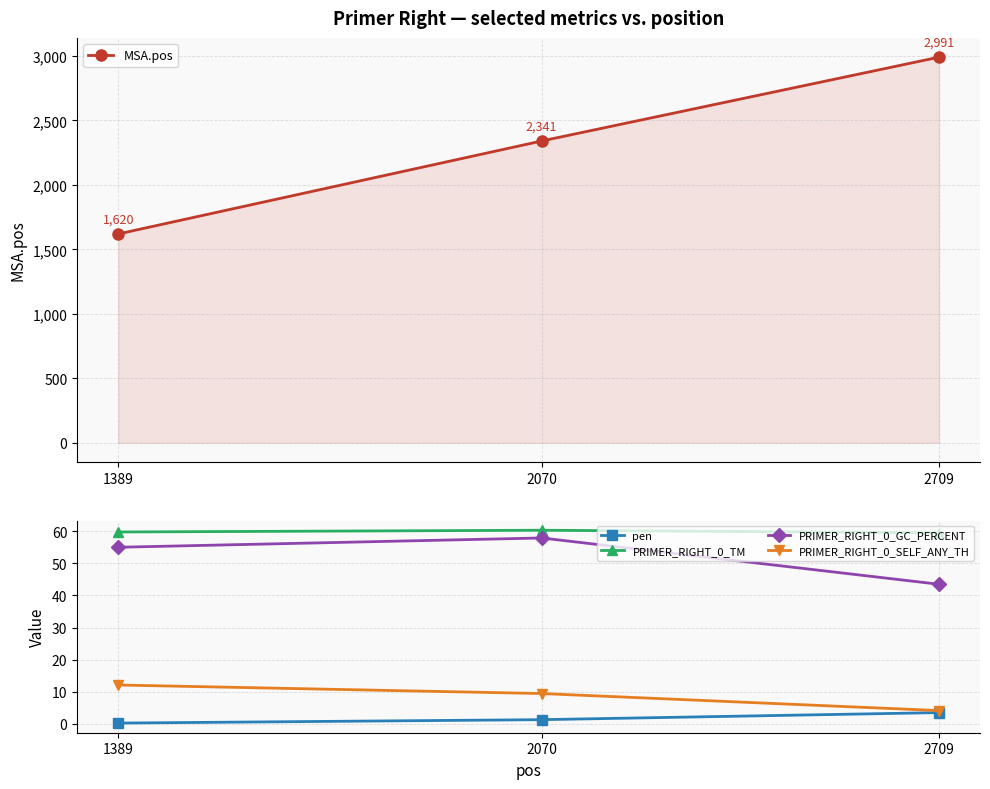

Where is pen nearest to the value 1?

2070